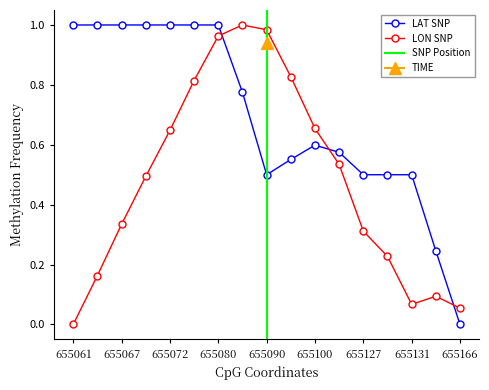

How many intersections are there between LON SNP and LAT SNP?

3